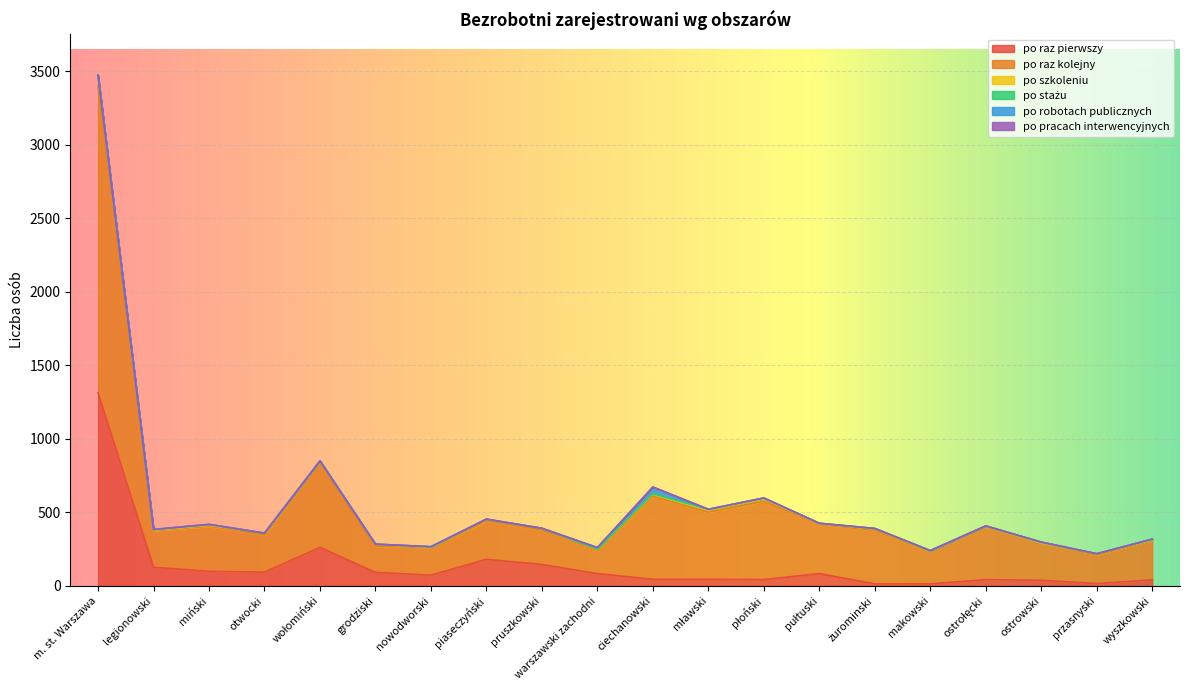

How many data points does each series have?

20